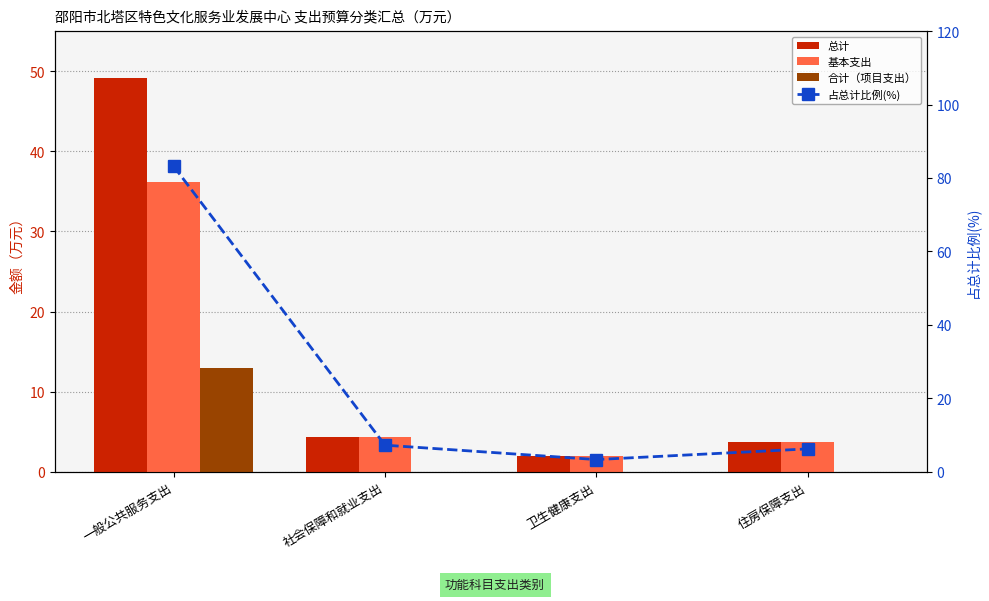

What is the total value across all series at 社会保障和就业支出?

15.8